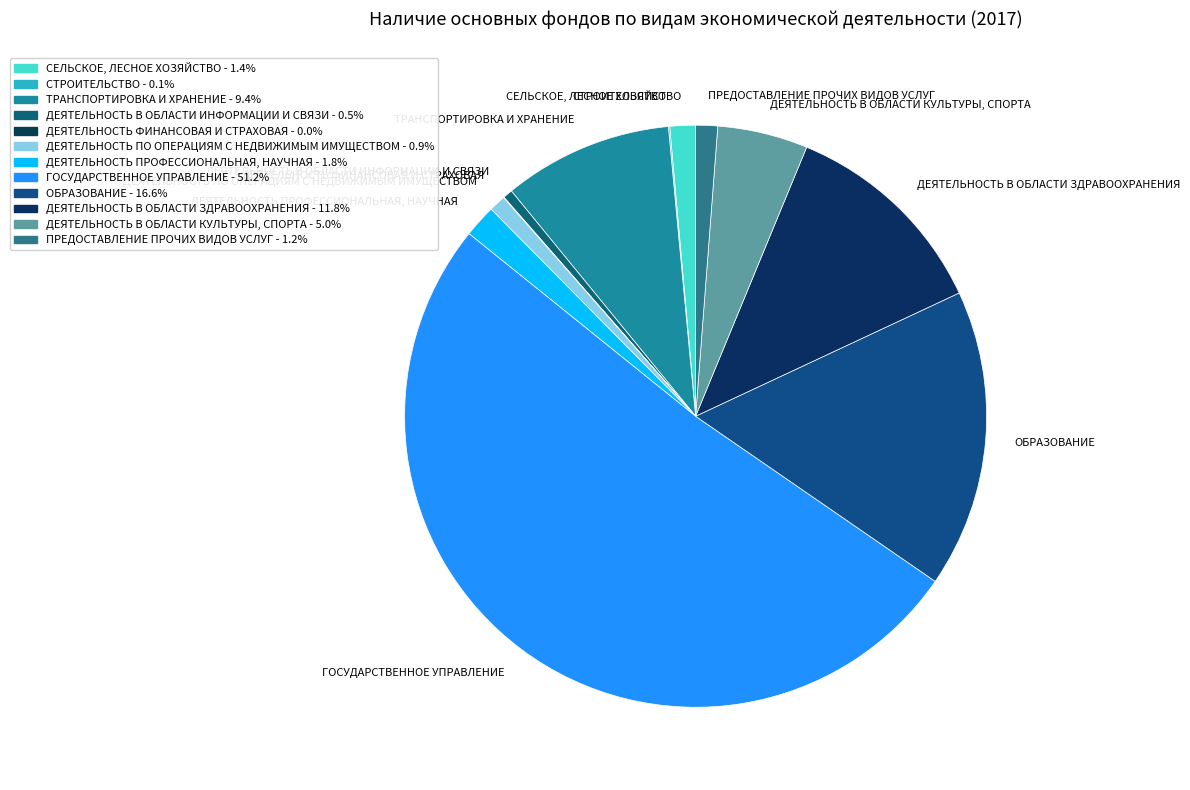

What is the ratio of the value at ДЕЯТЕЛЬНОСТЬ В ОБЛАСТИ КУЛЬТУРЫ, СПОРТА to the value at ТРАНСПОРТИРОВКА И ХРАНЕНИЕ?

0.5